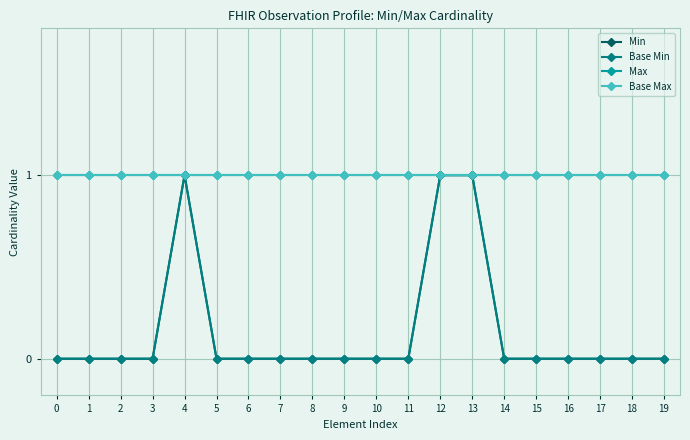

Is this an area chart (filled region under the line)?

No